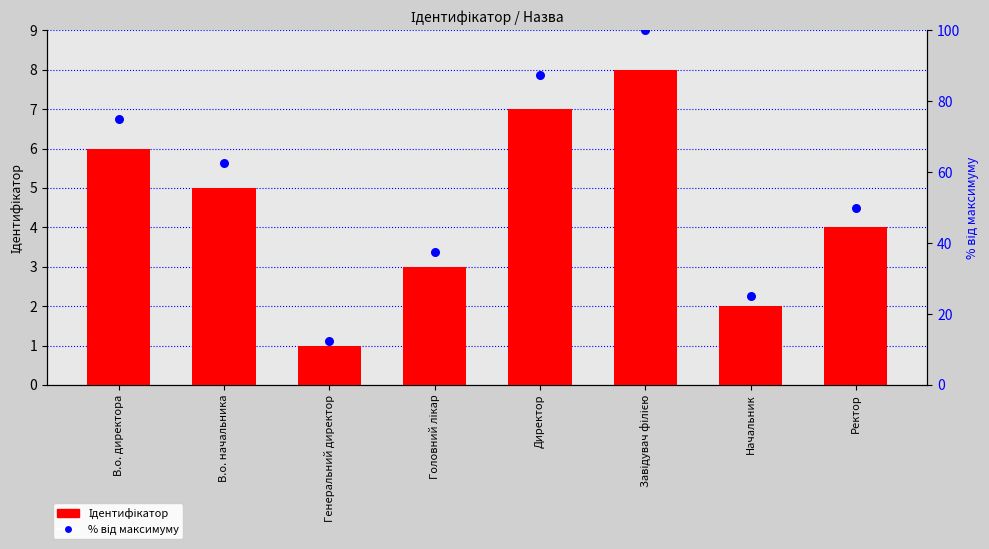

Which series reaches the minimum Y coordinate?

Ідентифікатор